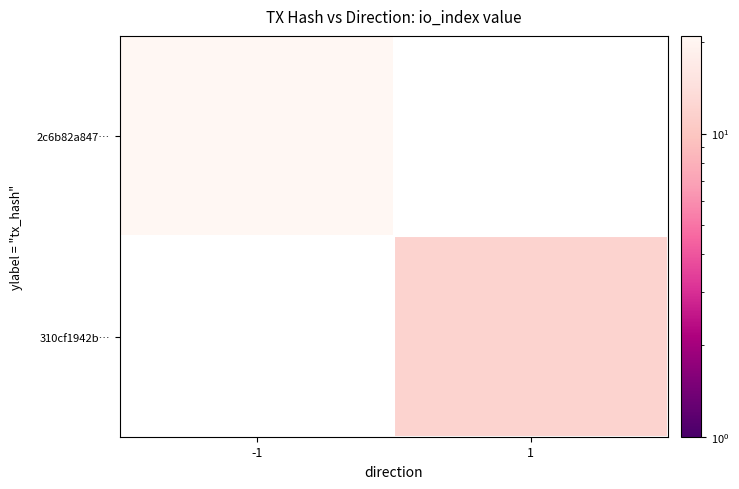

At which category is the sum across all series the highest?

-1